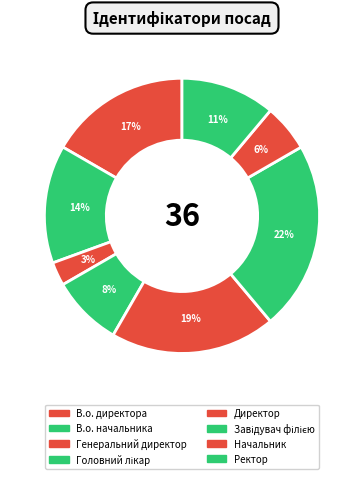

What is the largest slice in the pie chart?

Завідувач філією